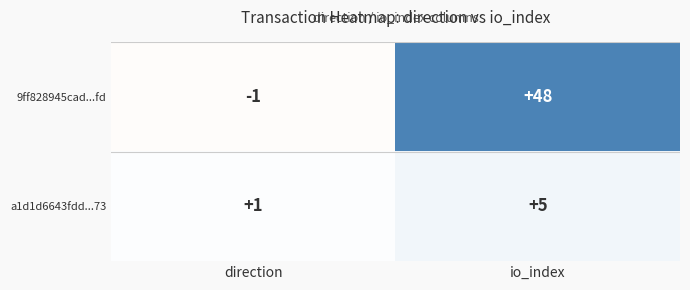

Reading left to right, list all the values displayed in this chart.

9ff828945cad...fd: direction=-1	io_index=48
a1d1d6643fdd...73: direction=1	io_index=5